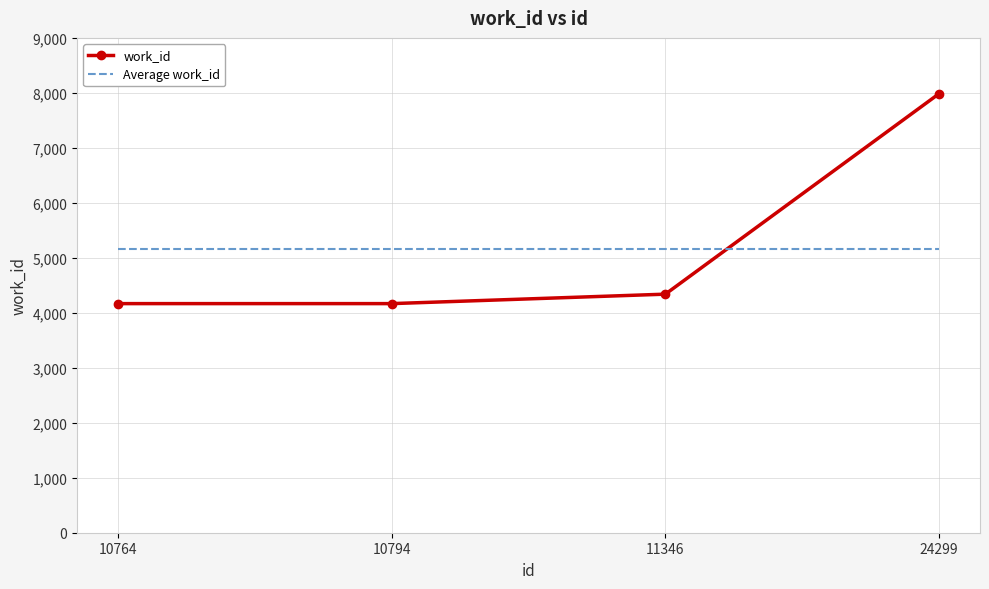

At which category is the sum across all series the highest?

24299